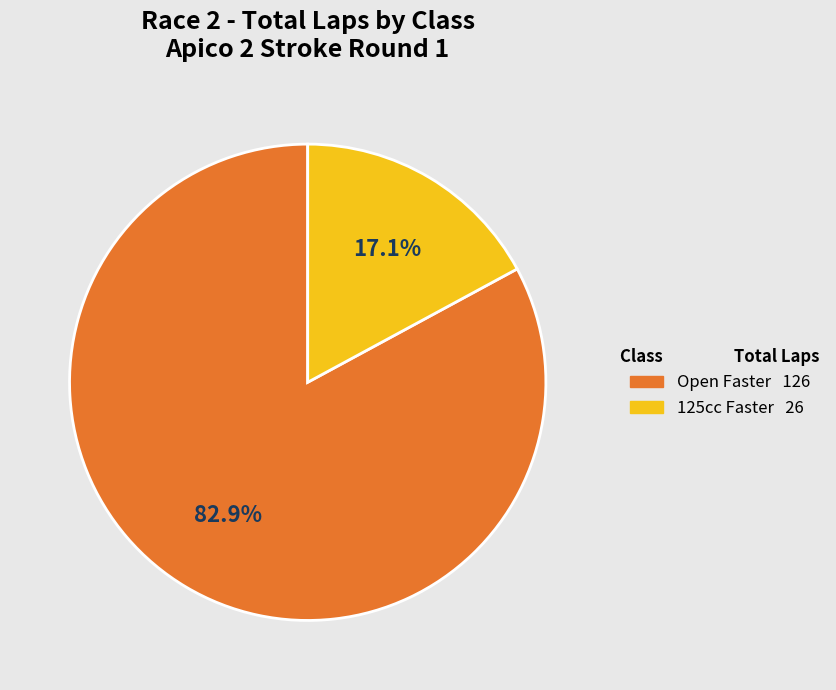

Rank the categories by value from highest to lowest.

Open Faster, 125cc Faster